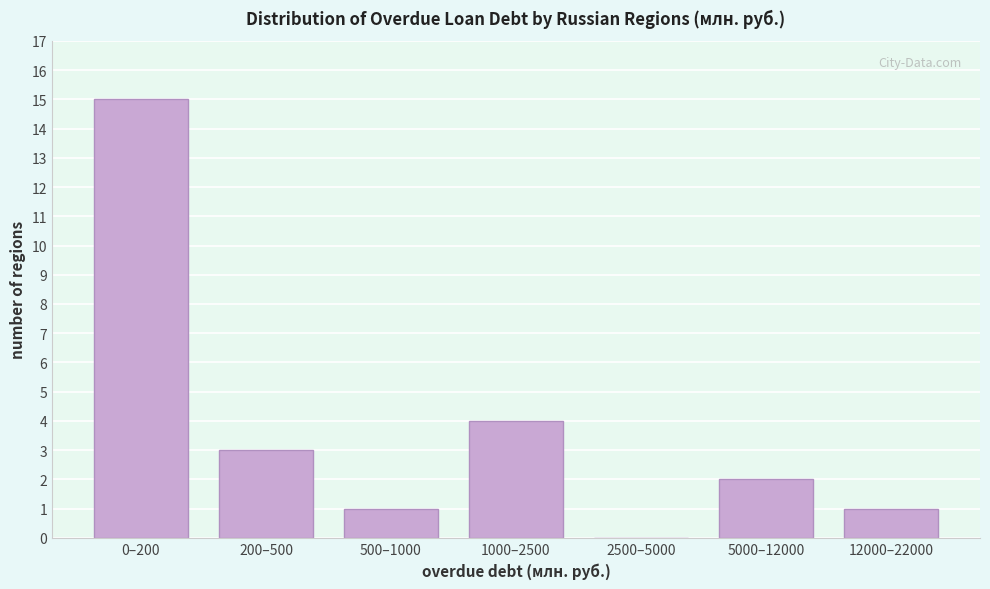

Reading left to right, what are all the values shown in this chart?

0–200=15	200–500=3	500–1000=1	1000–2500=4	2500–5000=0	5000–12000=2	12000–22000=1